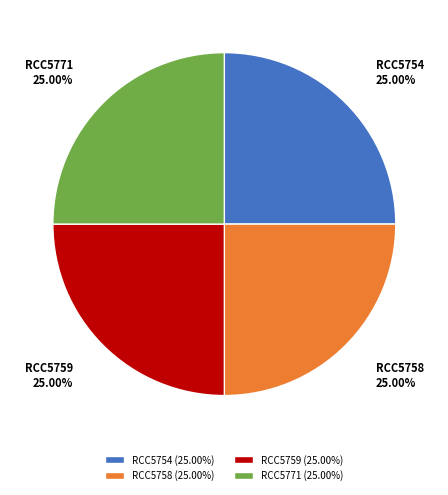

How many segments does this pie chart have?

4